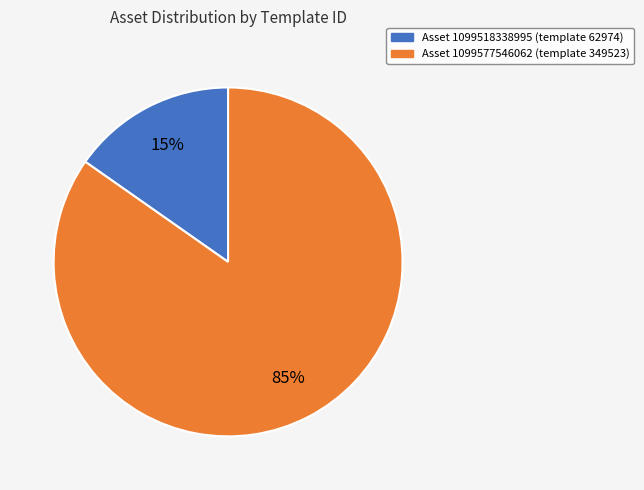

To the nearest percent, what is the average slice percentage?

50%